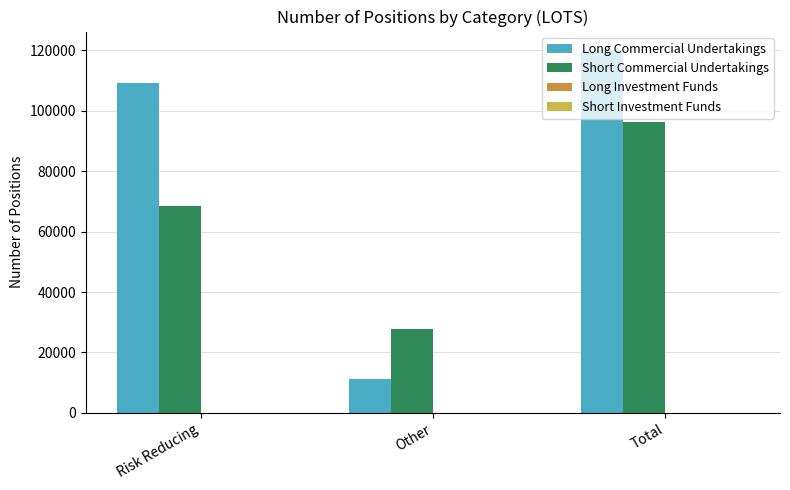

Which series has the largest range (max minus min)?

Long Commercial Undertakings